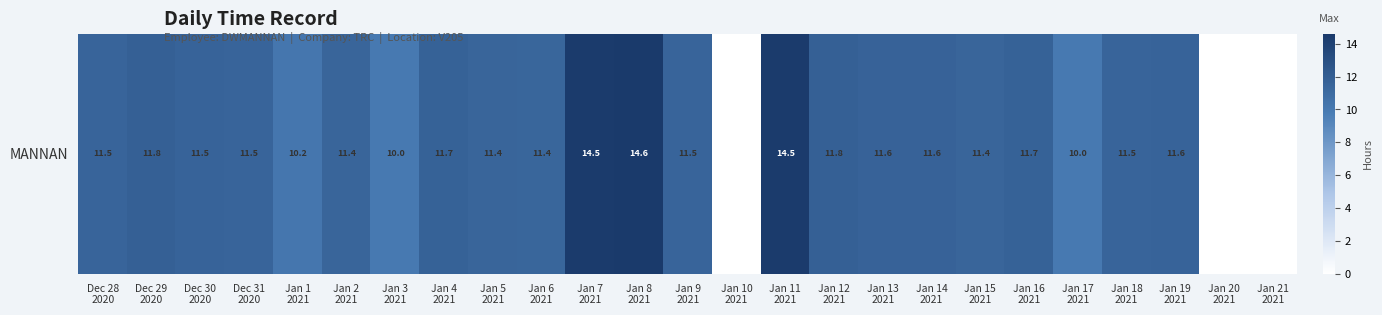

What is the change in value from Jan 14
2021 to Jan 17
2021?

-1.6